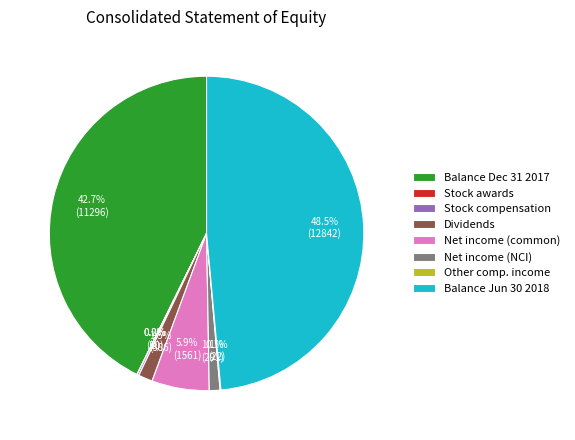

Is there a majority slice in this chart?

No